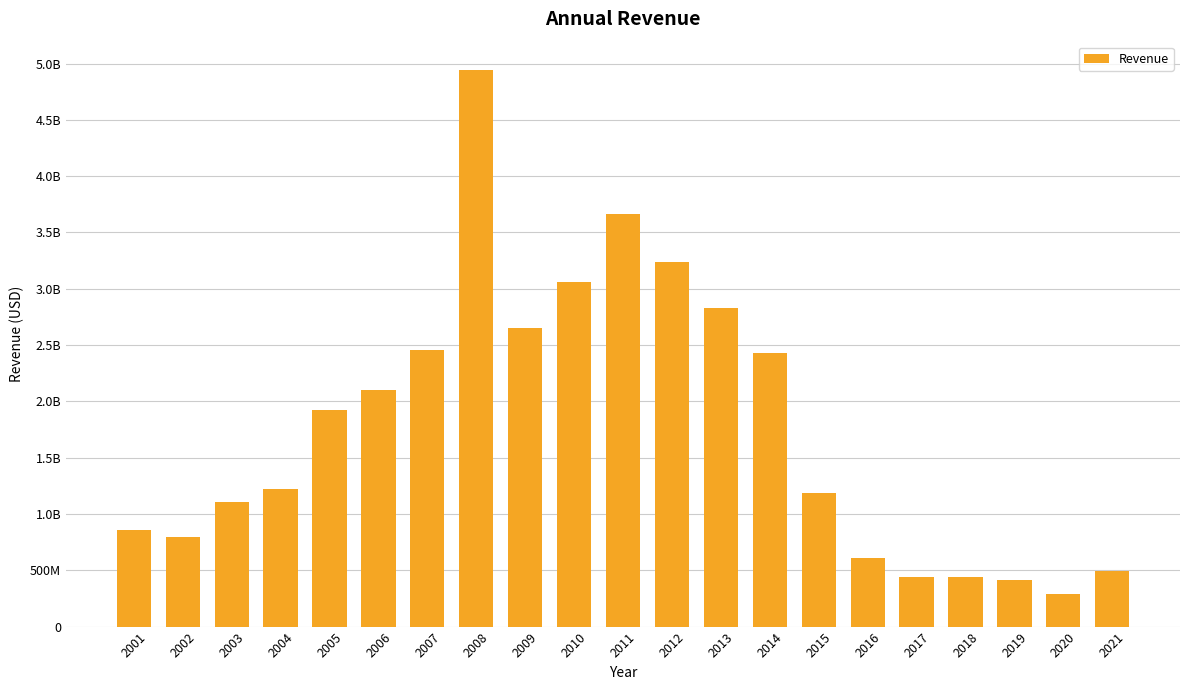

Is it true that the value at 2012 is 1305397132?

False